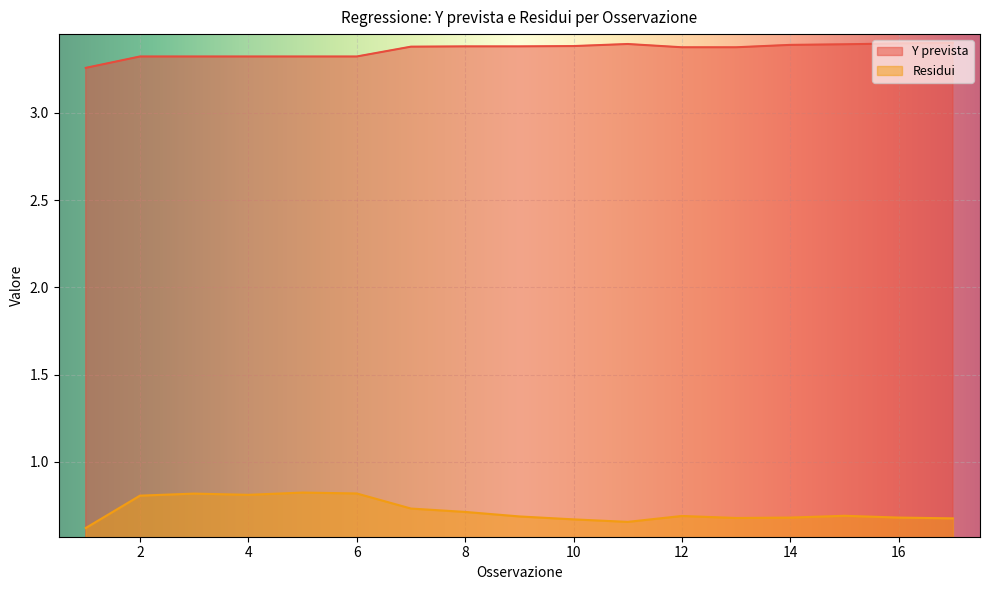

True or false: Residui and Y prevista cross at least once.

False